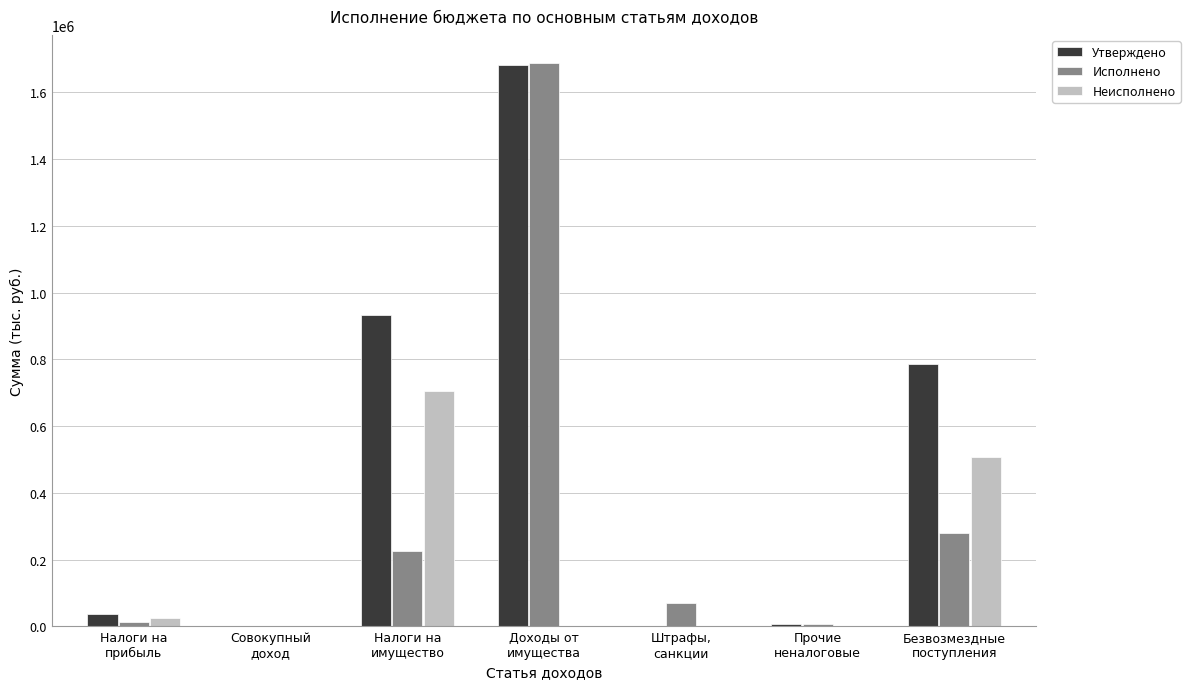

What is the sum of all Утверждено values?

3445763.0